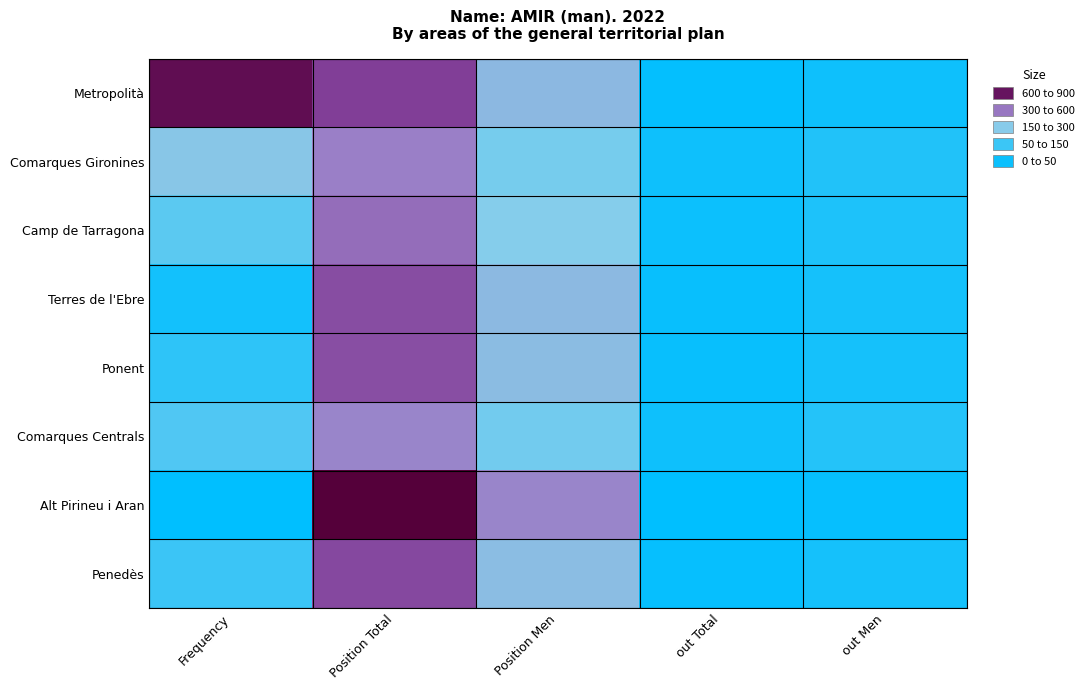

List the series in order of their peak value, highest first.

Alt Pirineu i Aran, Metropolità, Penedès, Terres de l'Ebre, Ponent, Camp de Tarragona, Comarques Gironines, Comarques Centrals